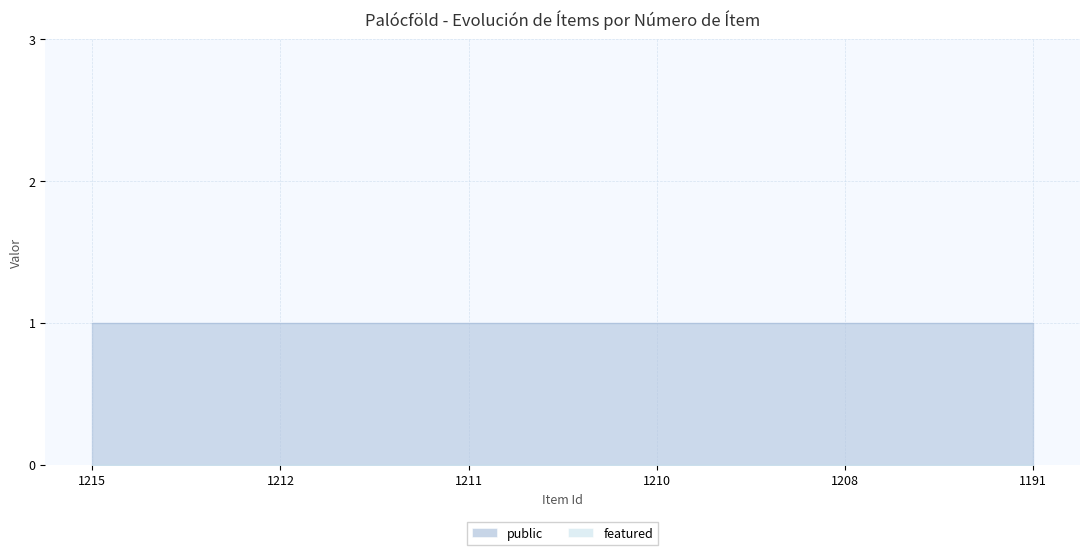

What is the value of the public point at the 1st from the left?

1